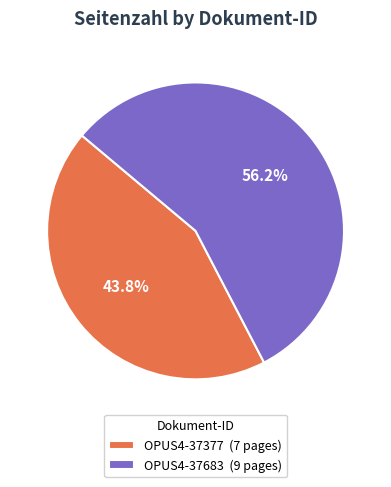

Approximately how many times larger is the value at OPUS4-37683 compared to OPUS4-37377?

1.3